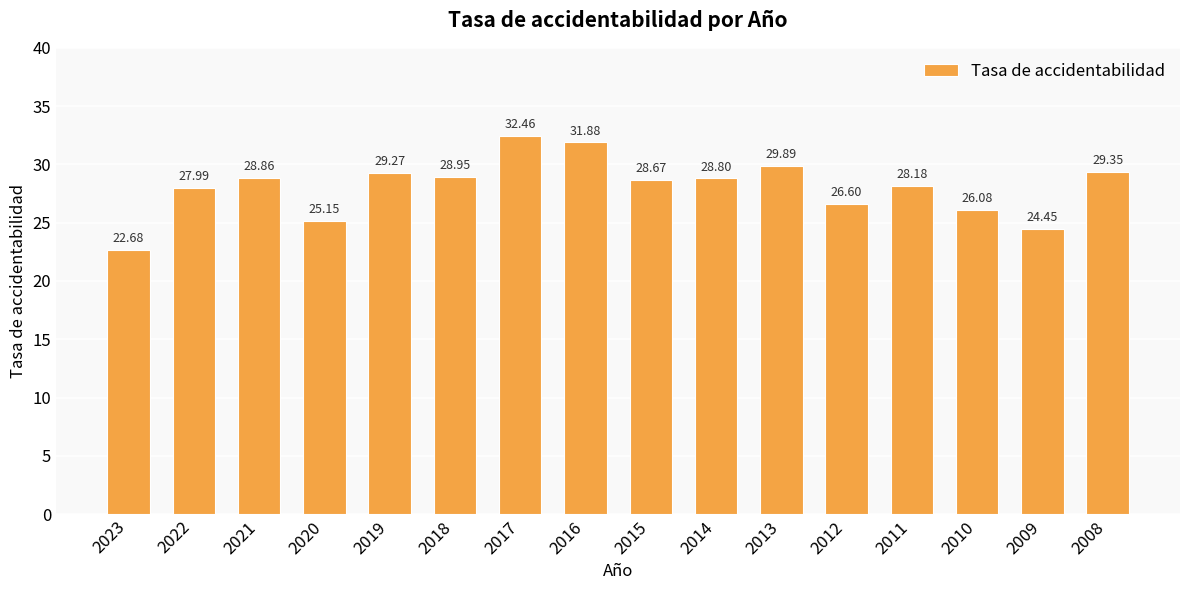

List the labels in order of value, largest first.

2017, 2016, 2013, 2008, 2019, 2018, 2021, 2014, 2015, 2011, 2022, 2012, 2010, 2020, 2009, 2023